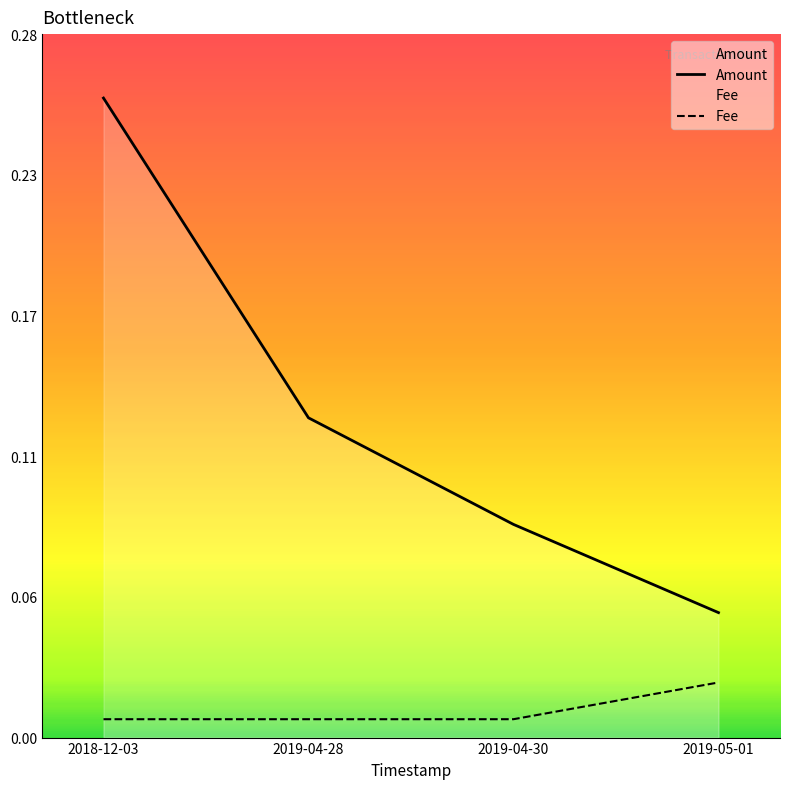

What position from the left is 2019-04-28?

2